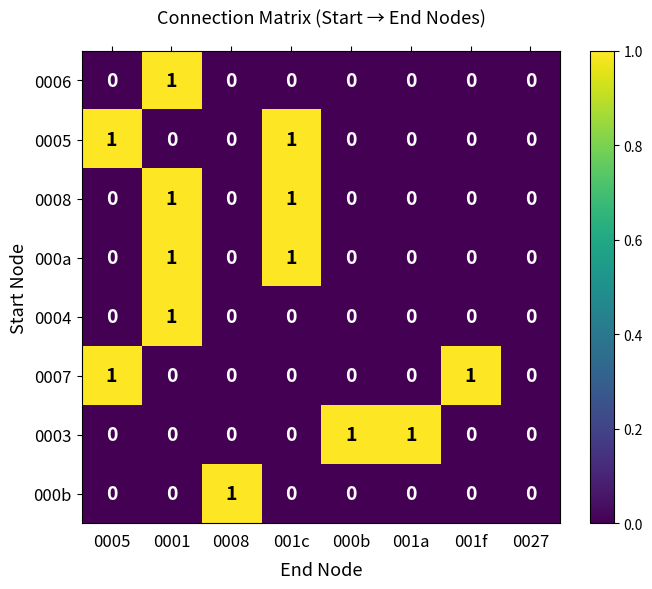

How many values in the 000a series exceed 0?

2